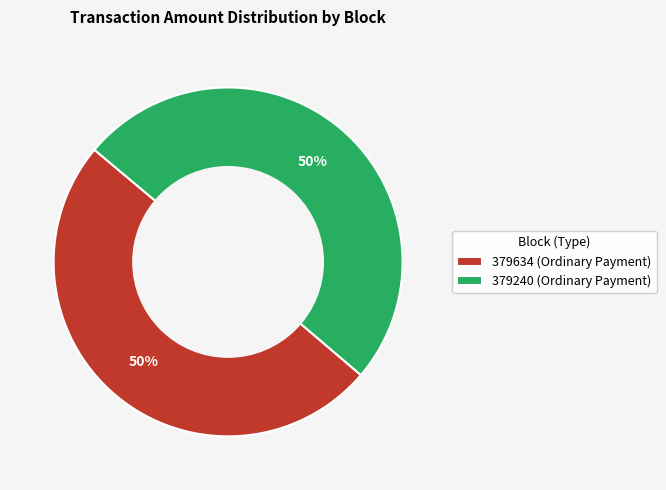

What is the ratio of the value at 379240 (Ordinary Payment) to the value at 379634 (Ordinary Payment)?

1.0